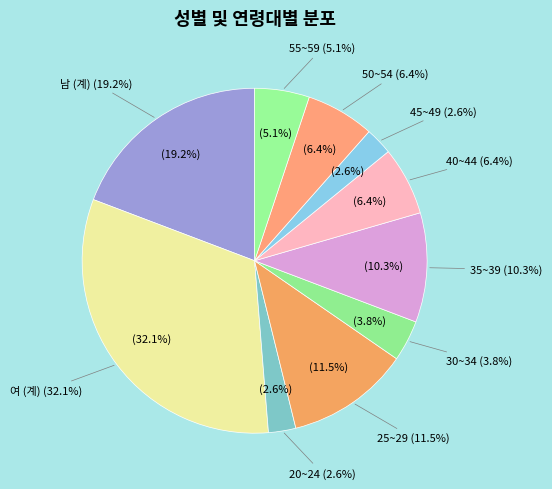

Which slice is the largest?

여 (계)